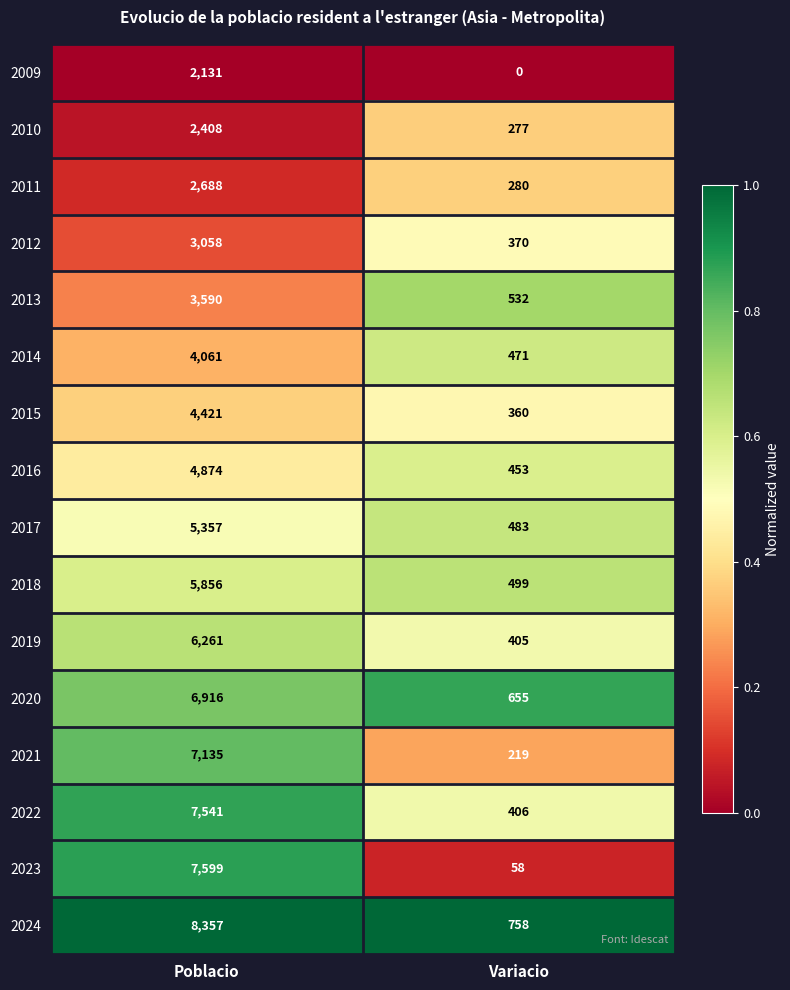

What value does the 2021 series have at Poblacio?

7135